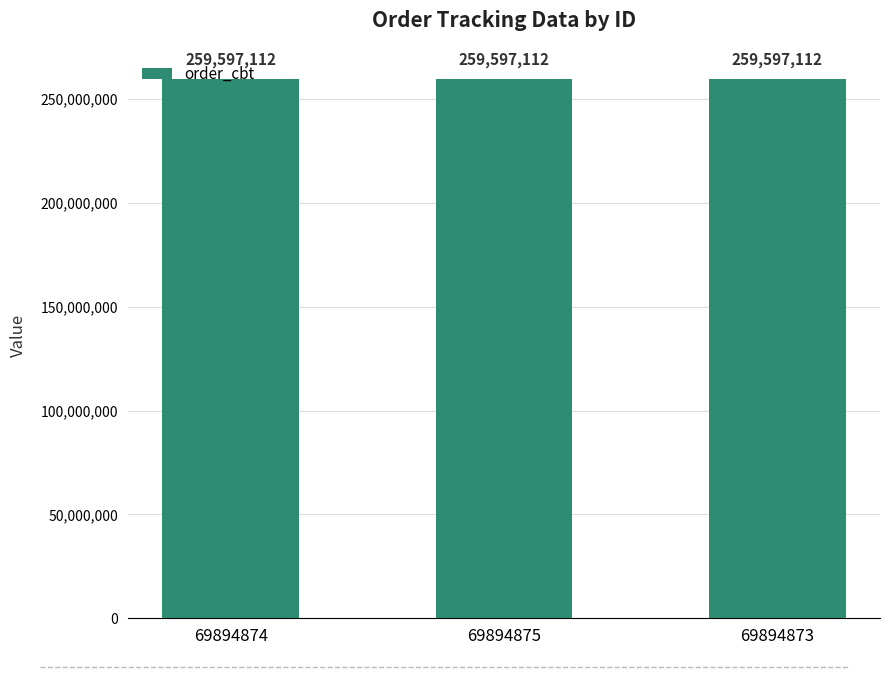

What position from the left is 69894874?

1